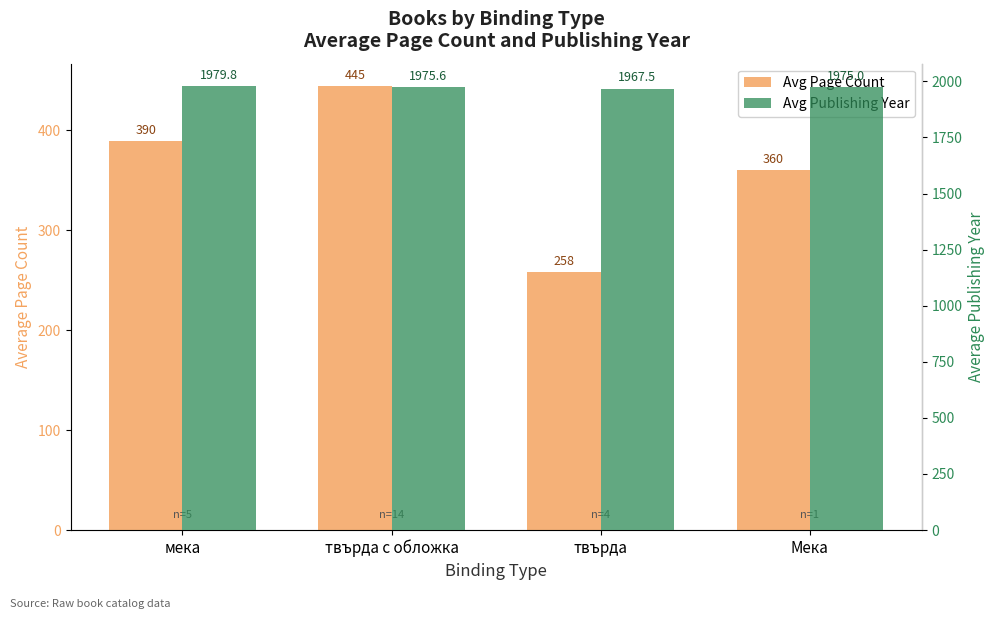

Between твърда с обложка and мека, which is larger?

твърда с обложка